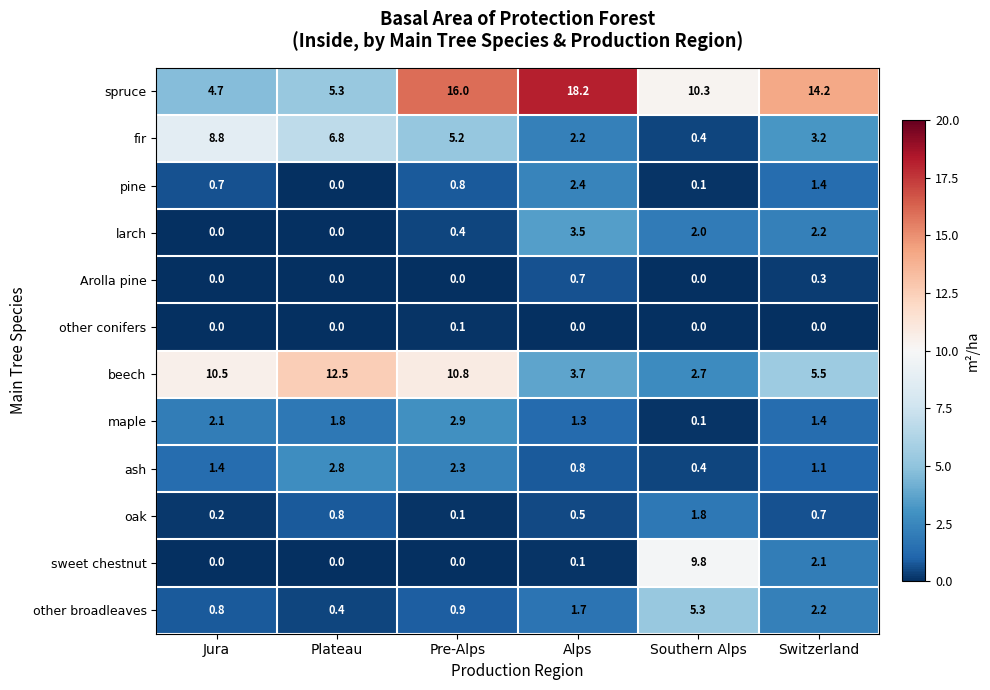

What is the sum of the sweet chestnut values at Plateau and Southern Alps?

9.8